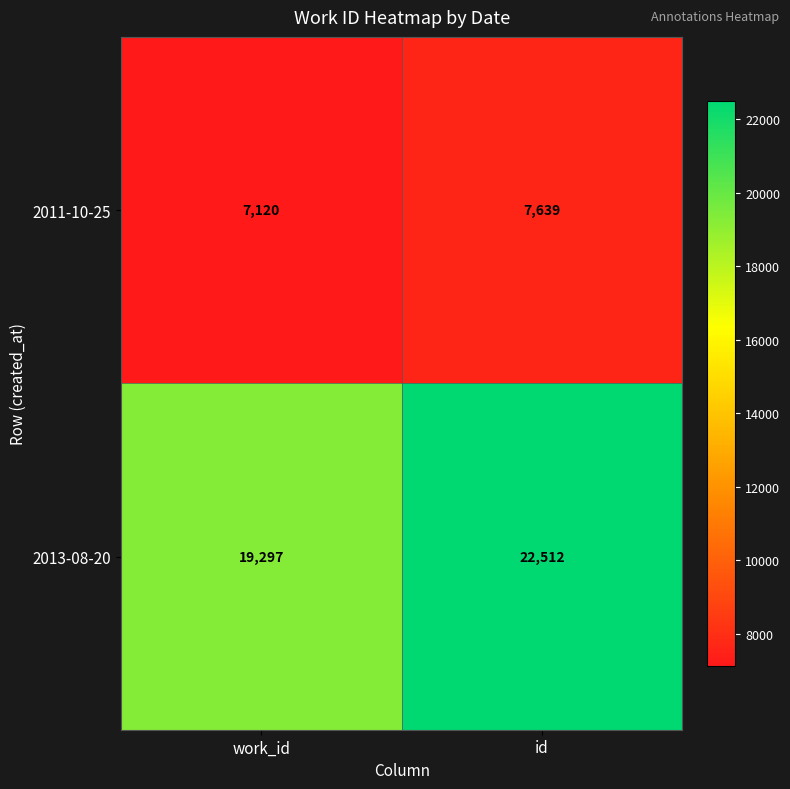

Which label corresponds to the smallest value in the chart?

work_id